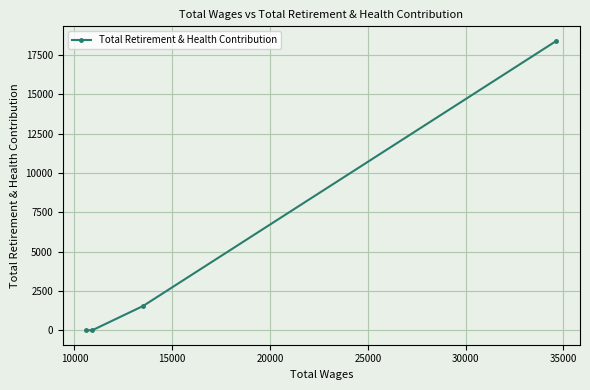

What is the greatest value displayed?

18403